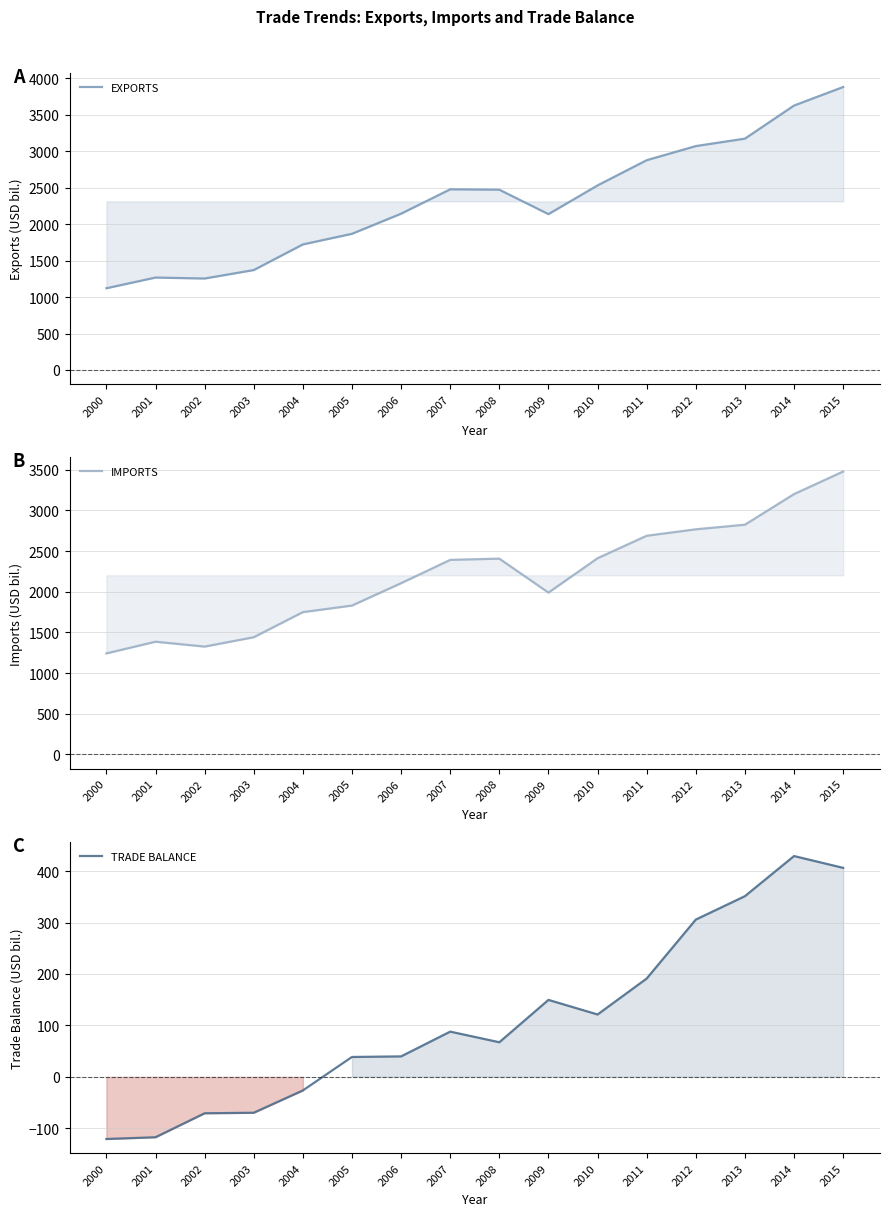

Which has a higher value, 2005 or 2000?

2005